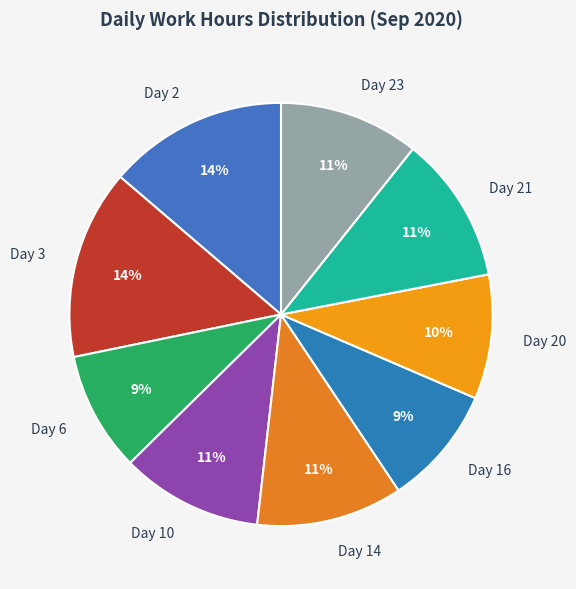

To the nearest percent, what is the combined percentage of Day 21 and Day 20?

21%